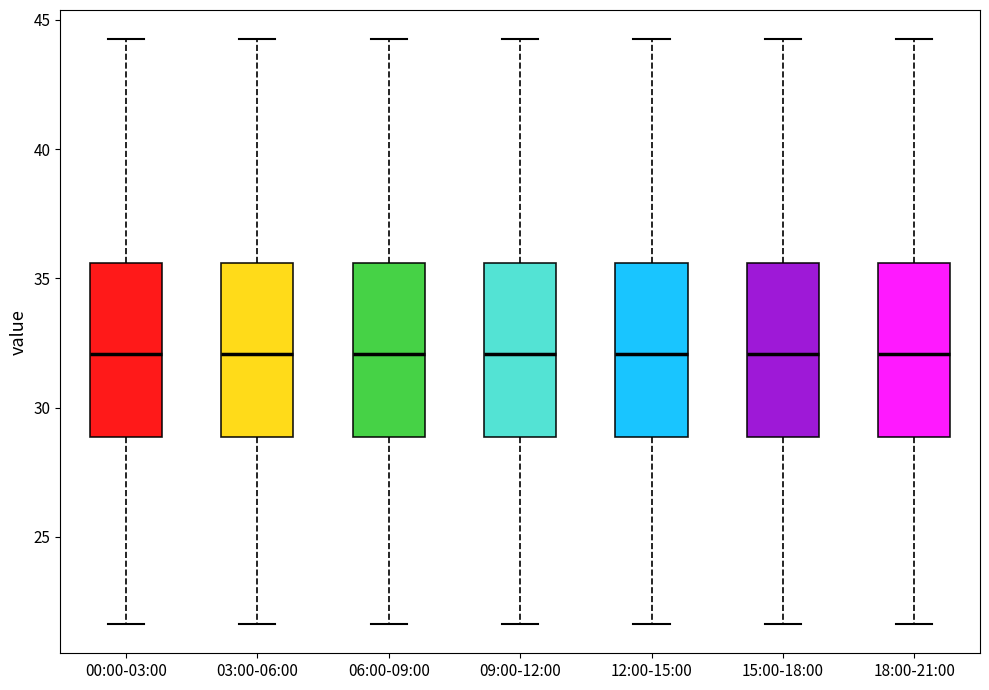

Where does the median line of the box for 12:00-15:00 sit on the y-axis? The values are not printed on the chart, so give them approximately, as read against the axis.

32.0